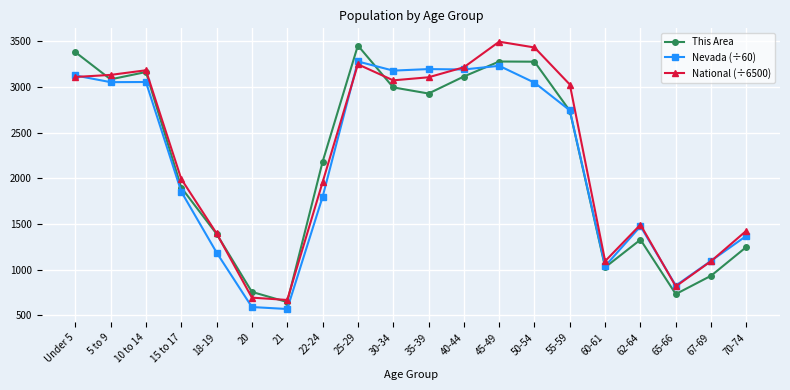

What is the label of the 1st point from the left?

Under 5